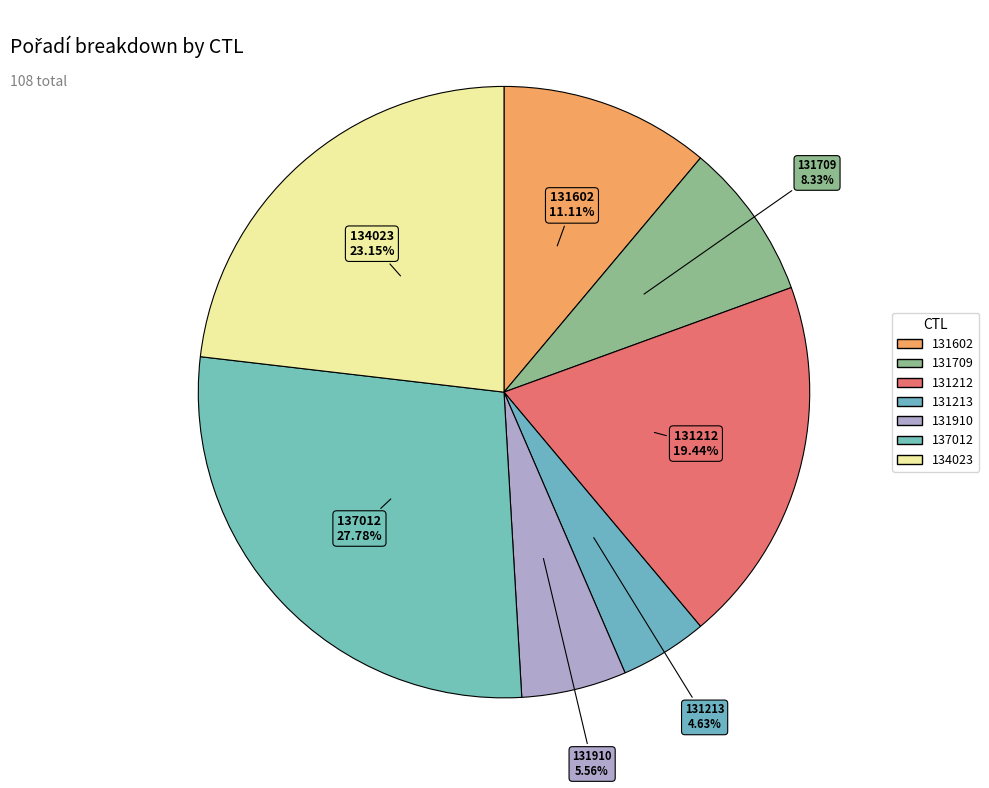

True or false: 131212 accounts for 34% of the total.

False